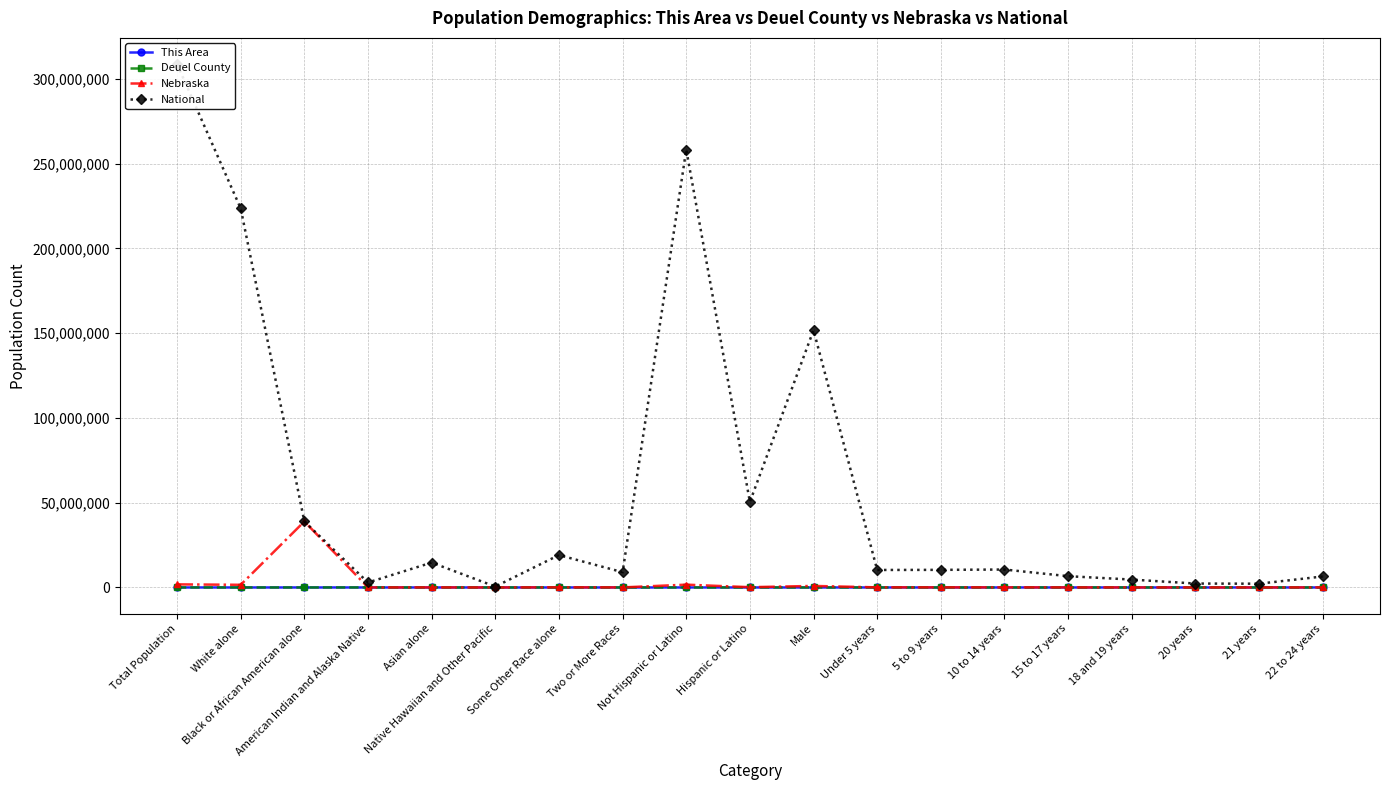

Reading right to left, transcribe all the data shown in this chart.

This Area: 22 to 24 years=10	21 years=2	20 years=3	18 and 19 years=5	15 to 17 years=15	10 to 14 years=25	5 to 9 years=21	Under 5 years=17	Male=340	Hispanic or Latino=21	Not Hispanic or Latino=668	Two or More Races=7	Some Other Race alone=4	Native Hawaiian and Other Pacific=0	Asian alone=4	American Indian and Alaska Native=5	Black or African American alone=0	White alone=669	Total Population=689
Deuel County: 22 to 24 years=25	21 years=4	20 years=7	18 and 19 years=12	15 to 17 years=38	10 to 14 years=55	5 to 9 years=66	Under 5 years=47	Male=954	Hispanic or Latino=75	Not Hispanic or Latino=1866	Two or More Races=23	Some Other Race alone=19	Native Hawaiian and Other Pacific=0	Asian alone=5	American Indian and Alaska Native=18427	Black or African American alone=82	White alone=1883	Total Population=1941
Nebraska: 22 to 24 years=39239	21 years=13227	20 years=13766	18 and 19 years=27088	15 to 17 years=38945	10 to 14 years=62686	5 to 9 years=65888	Under 5 years=67630	Male=906296	Hispanic or Latino=167405	Not Hispanic or Latino=1658936	Two or More Races=39510	Some Other Race alone=79109	Native Hawaiian and Other Pacific=1279	Asian alone=32293	American Indian and Alaska Native=18427	Black or African American alone=38929319	White alone=1572838	Total Population=1826341
National: 22 to 24 years=6482659	21 years=2223198	20 years=2308319	18 and 19 years=4647457	15 to 17 years=6656209	10 to 14 years=10579862	5 to 9 years=10389638	Under 5 years=10319427	Male=151781326	Hispanic or Latino=50477594	Not Hispanic or Latino=258267944	Two or More Races=9009073	Some Other Race alone=19107368	Native Hawaiian and Other Pacific=540013	Asian alone=14674252	American Indian and Alaska Native=2932248	Black or African American alone=38929319	White alone=223553265	Total Population=308745538